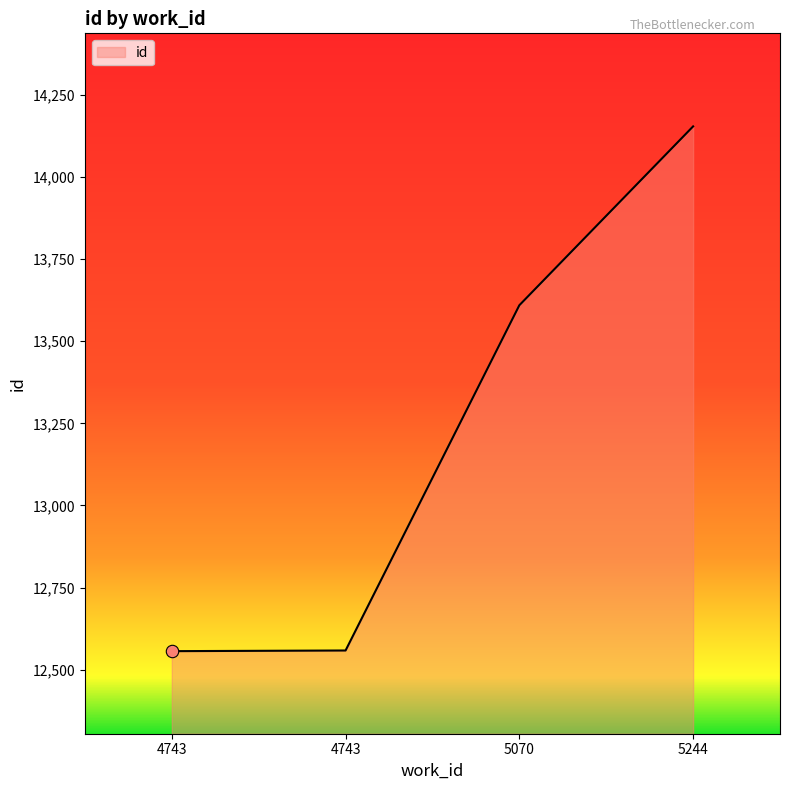

Is this an area chart (filled region under the line)?

Yes